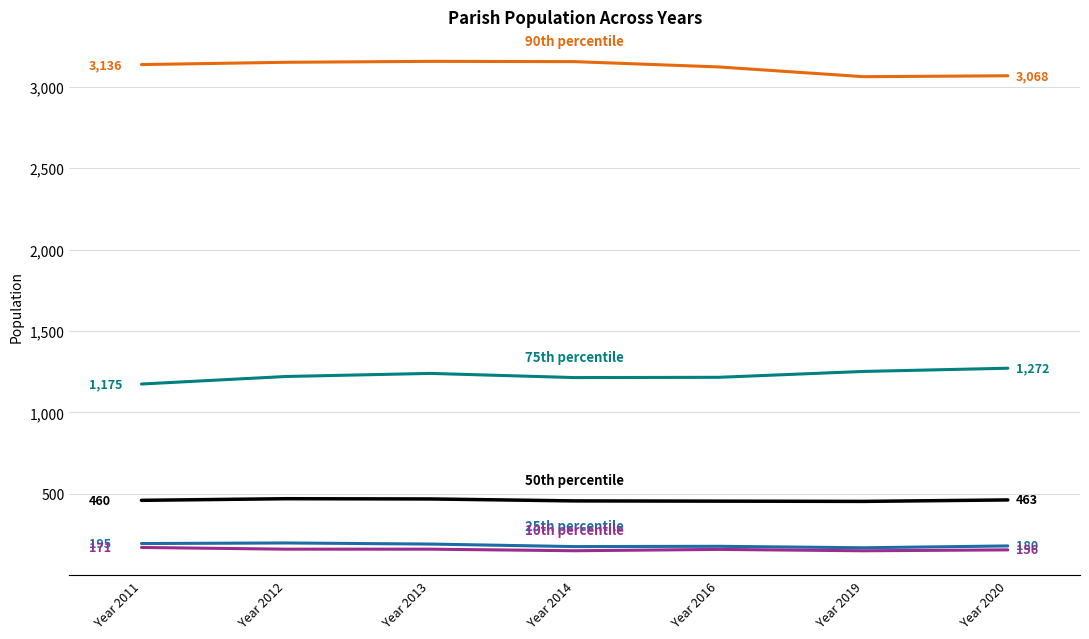

How many distinct data groups are displayed?

5